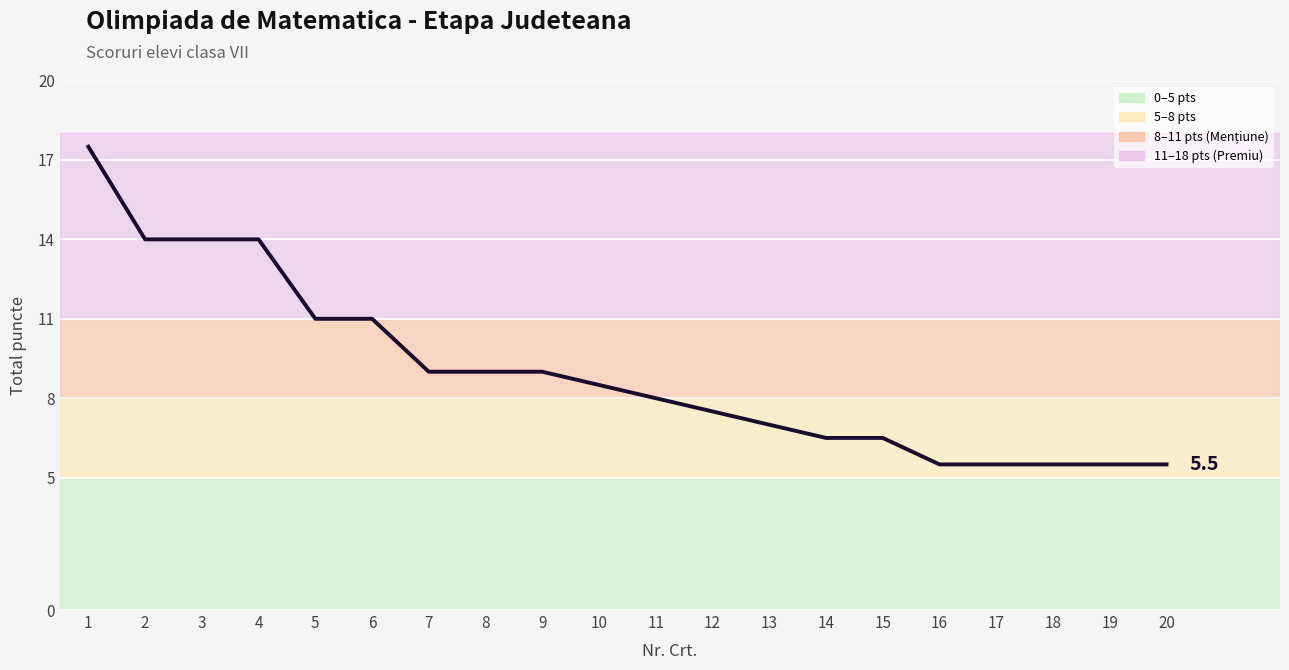

What is the difference between the values at 7 and 10?

0.5